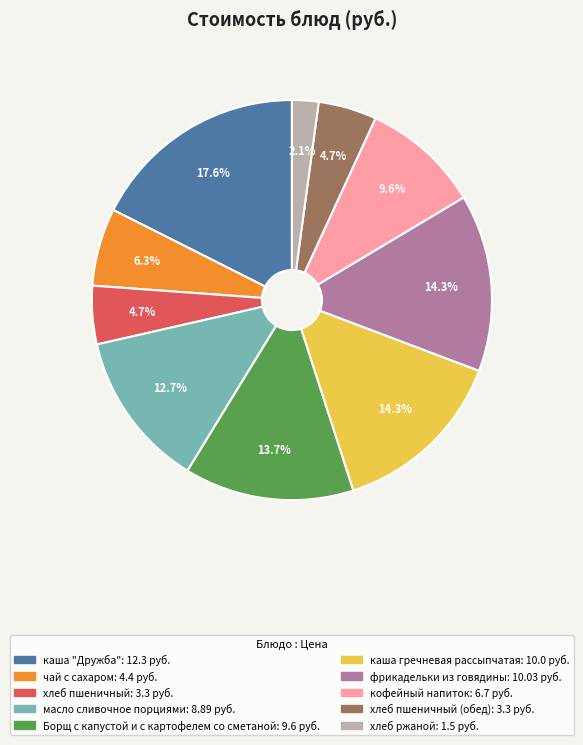

Is there a majority slice in this chart?

No